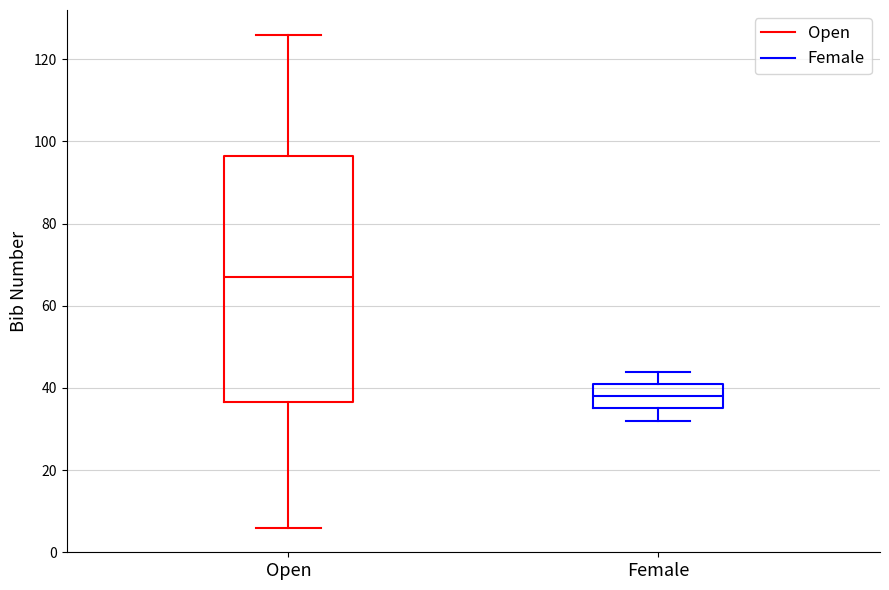

Which box is the tallest, from its lower edge to its upper edge?

Open